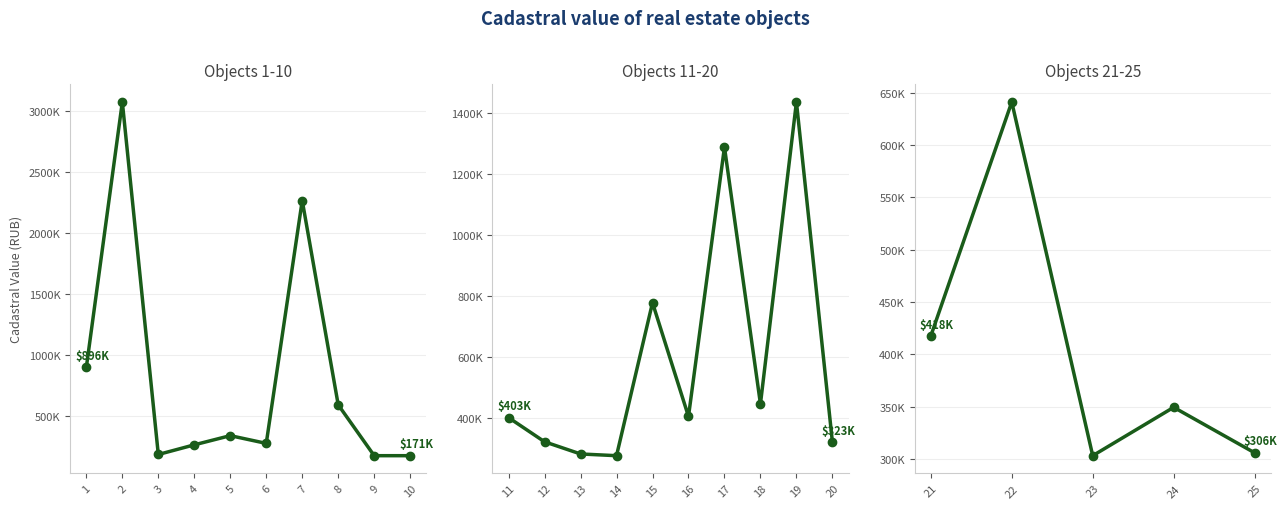

What is the minimum value shown in the chart?

170892.5